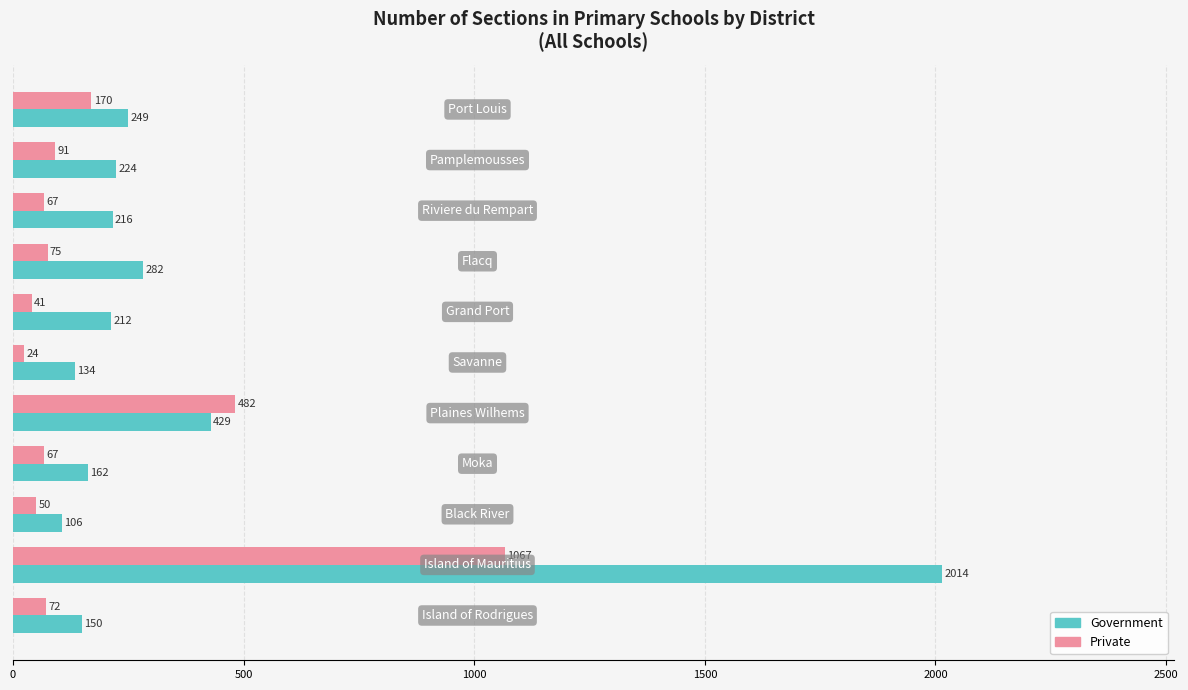

What is the sum of all Private values?

2206